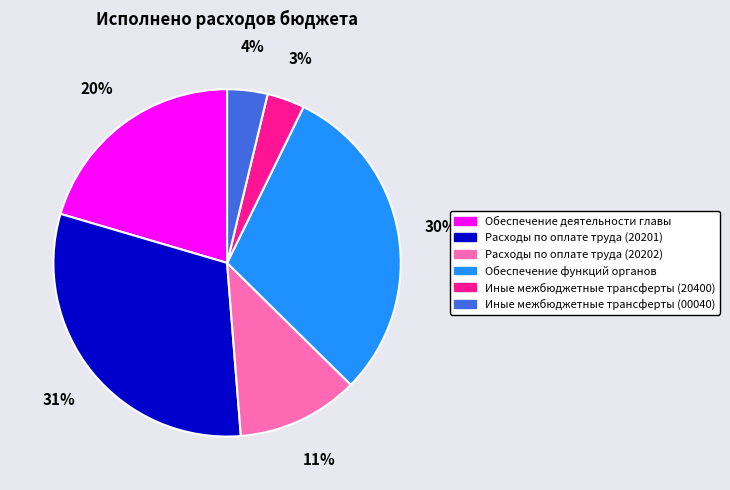

How many slices are in this pie chart?

6